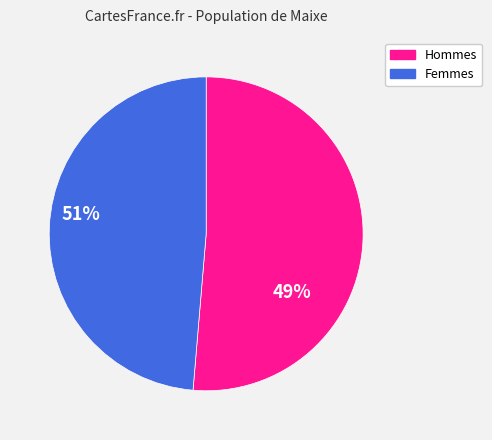

Is there any slice that represents more than half of the pie?

Yes